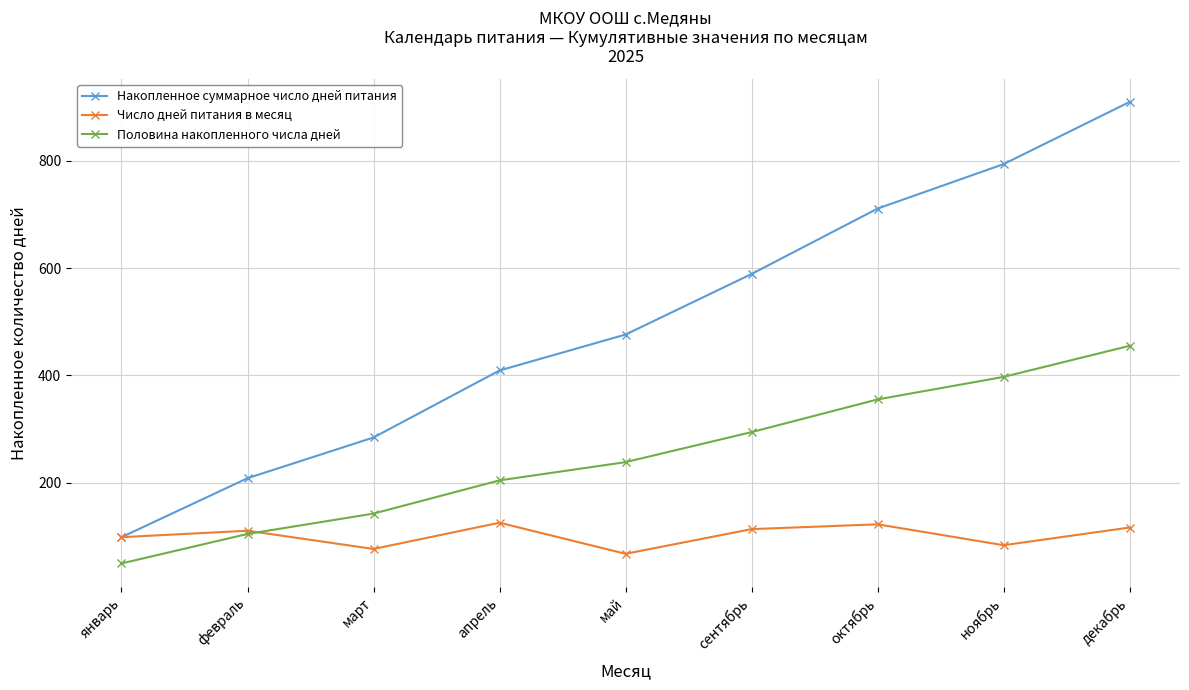

Which category has the highest value across all series?

декабрь